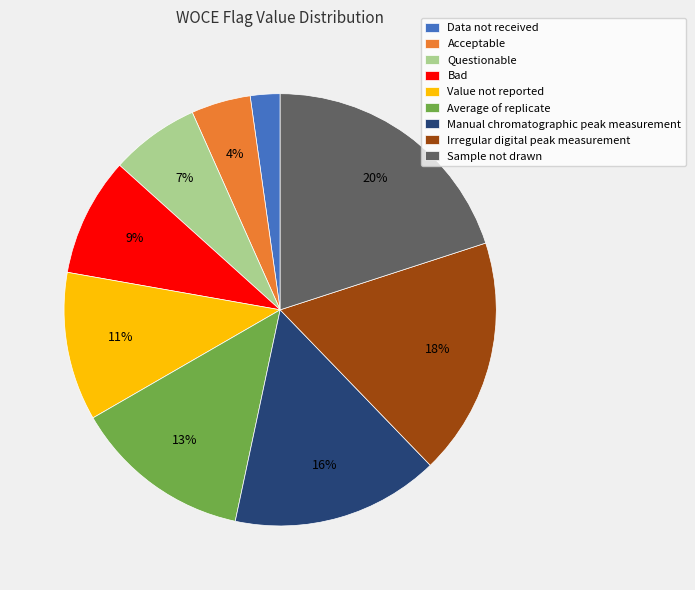

To the nearest percent, what is the average slice percentage?

11%